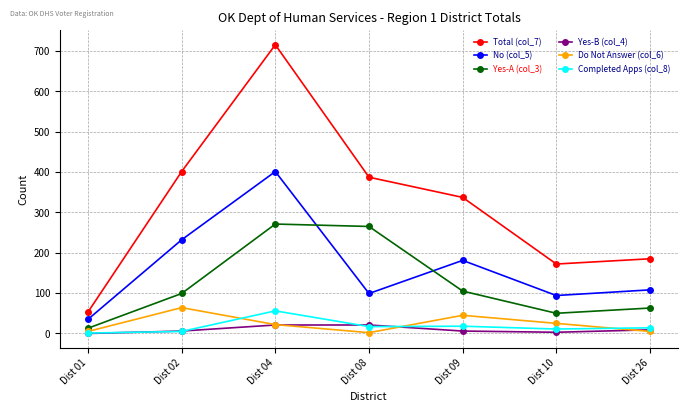

What is the difference between the highest and lowest values at Dist 04?

694